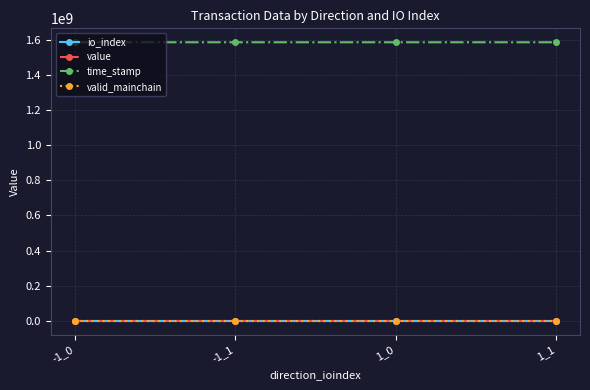

How many data points in io_index are less than 1?

2